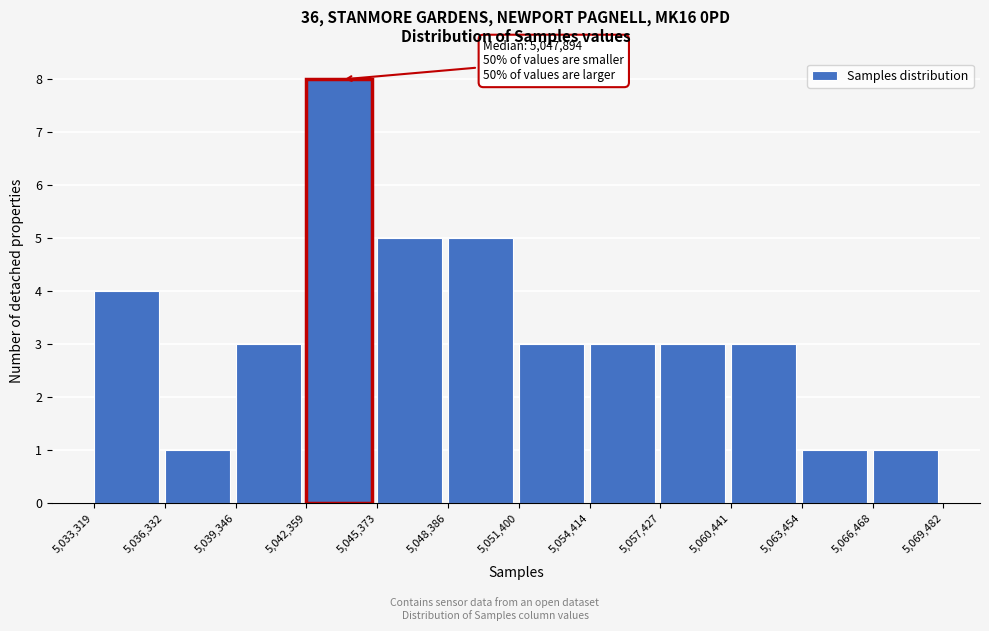

Over which range of the x-axis is the bar tallest?

5,042,359 to 5,045,373